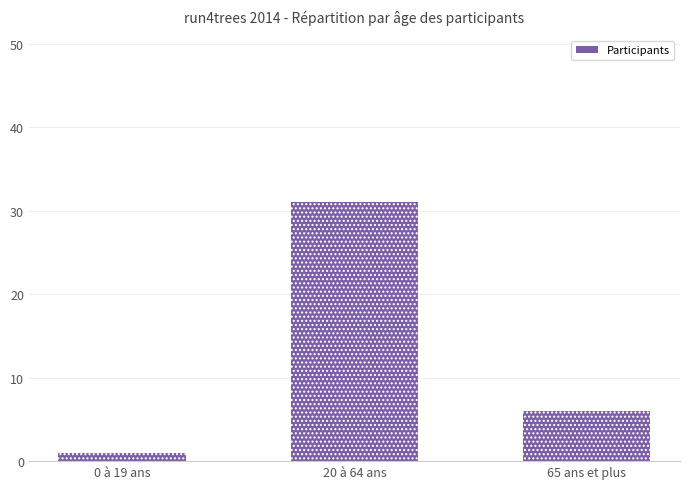

The chart shows a value of 3 at 65 ans et plus. True or false?

False